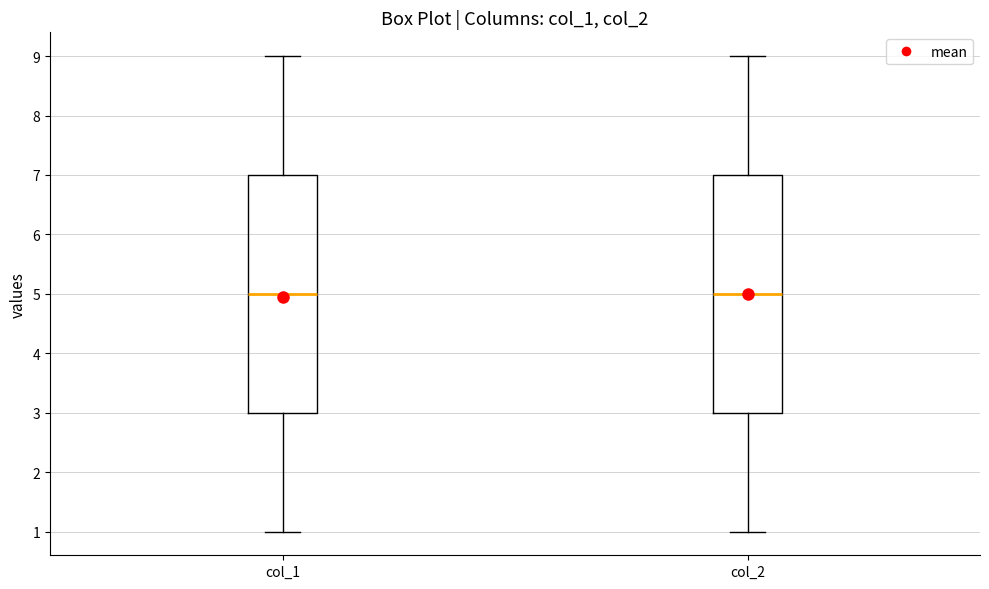

Reading left to right, read every box against the y-axis: the position of its median line, the range the box covers, and the ends of its whiskers. The values are not printed on the chart, so give them approximately, as read against the axis.

col_1: median 5, box 3 to 7, whiskers 1 to 9
col_2: median 5, box 3 to 7, whiskers 1 to 9